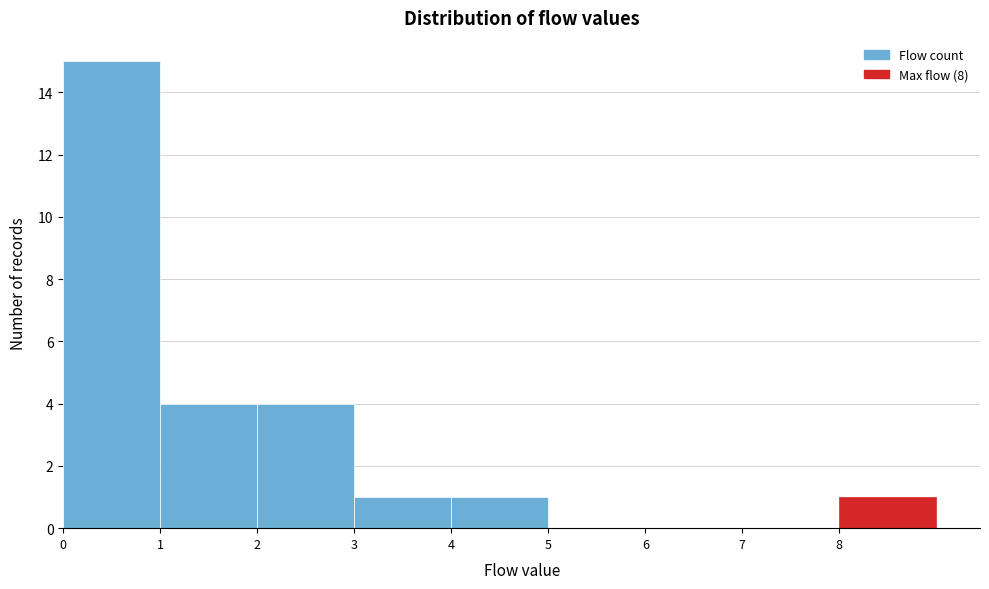

Which range on the x-axis has the tallest bar?

0 to 1